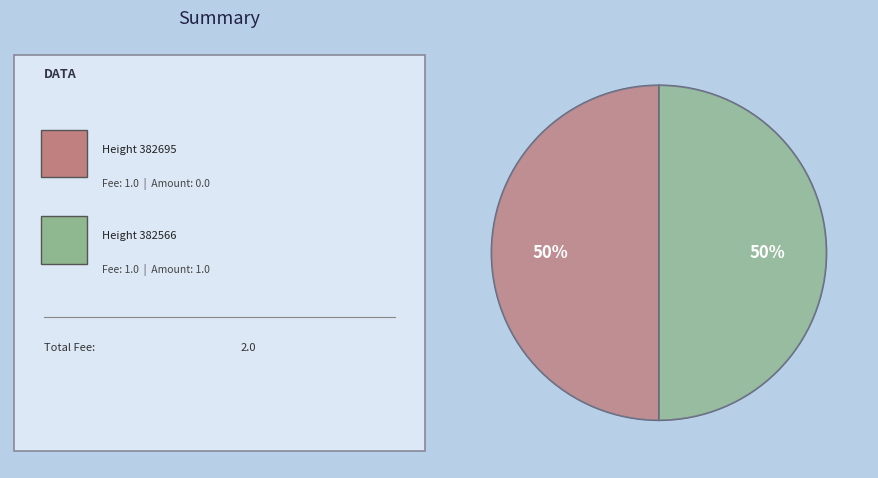

How many slices are in this pie chart?

2